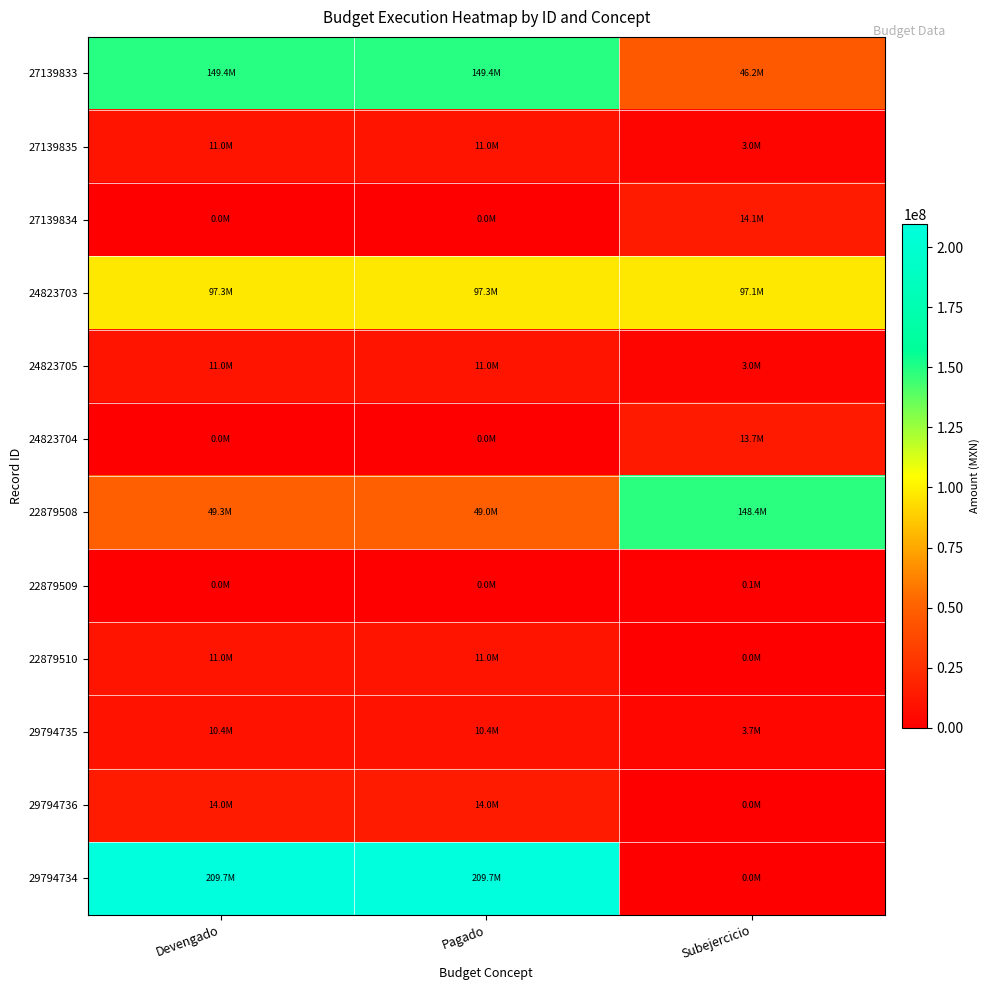

At which category does the chart reach its peak across all series?

Devengado